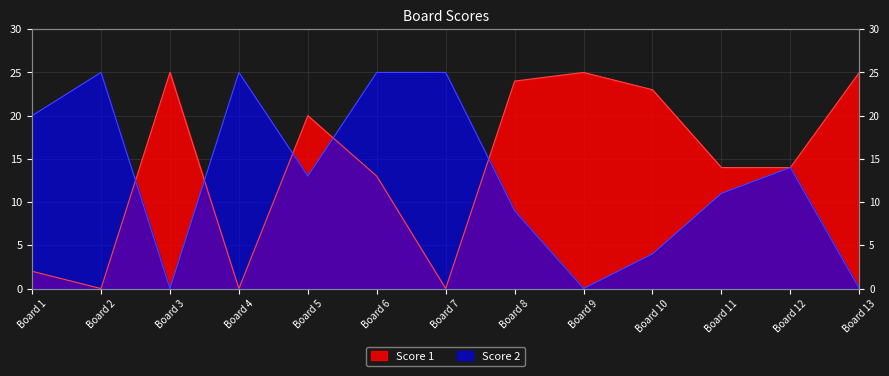

Where is the first local minimum for Score 2?

Board 3